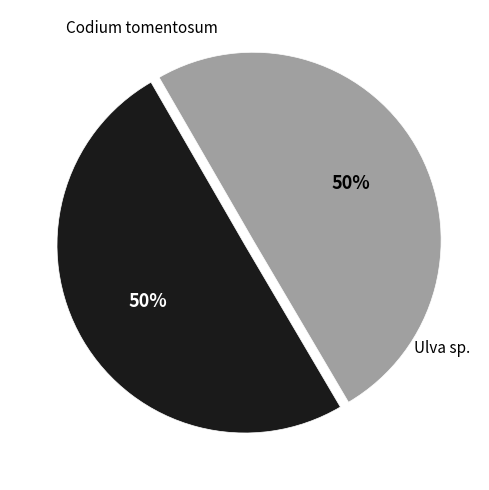

To the nearest percent, what percentage of the pie is Ulva sp.?

50%